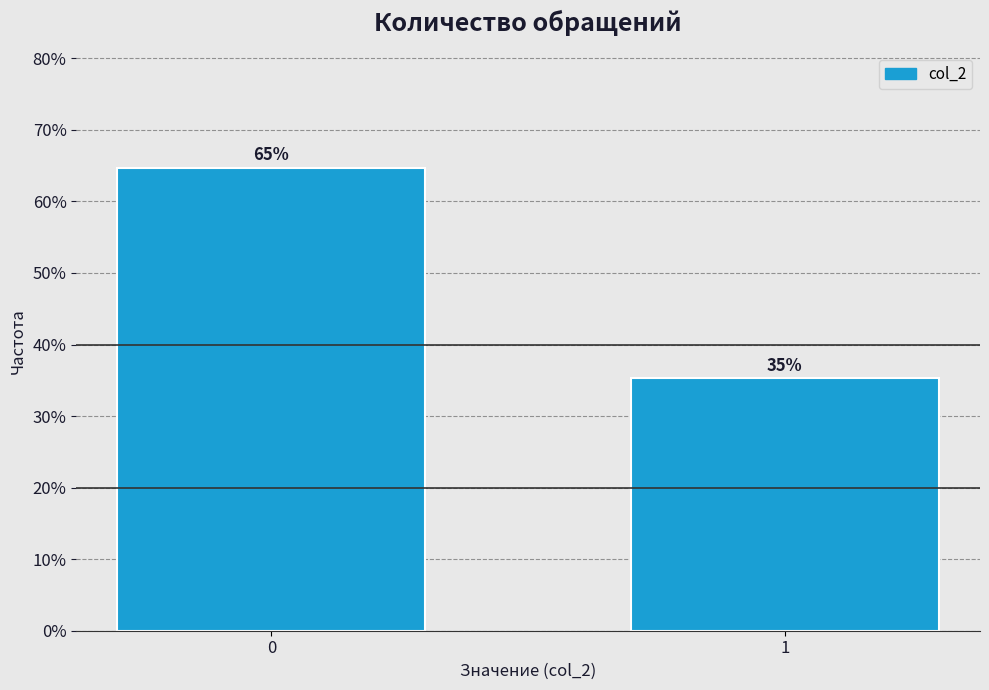

Approximately how many times larger is the value at 1 compared to 0?

0.5